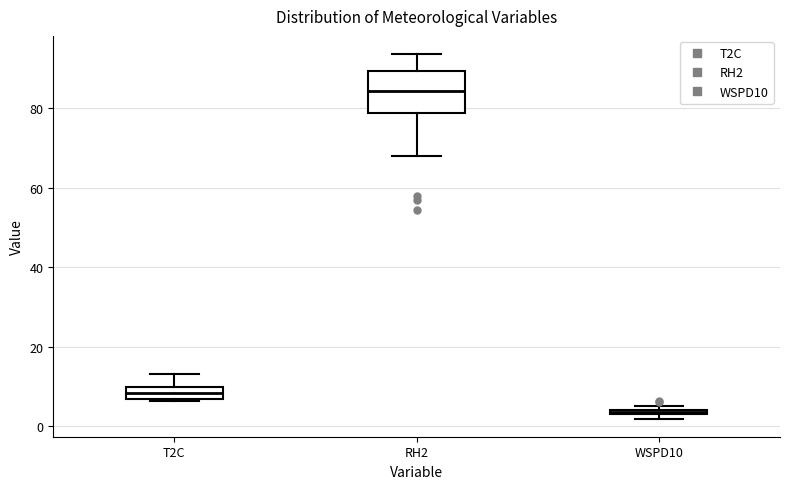

Which box has the lowest median line?

WSPD10